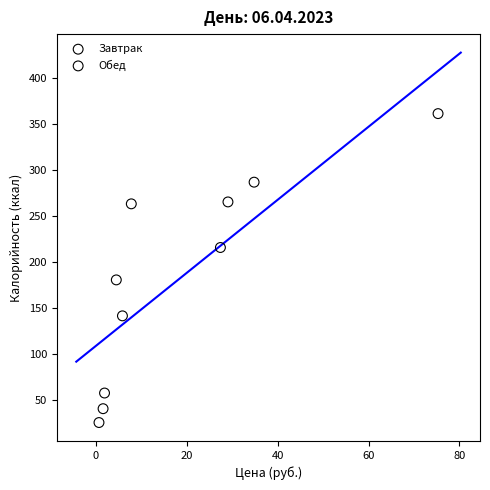

Which series contains the highest Y value?

Завтрак